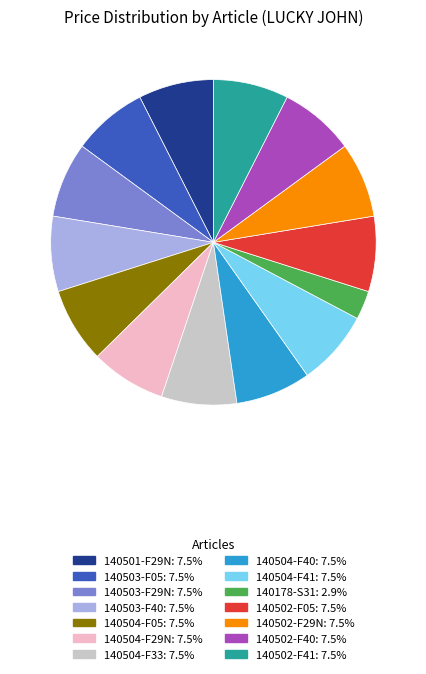

Approximately how many times larger is the value at 140503-F05 compared to 140178-S31?

2.6